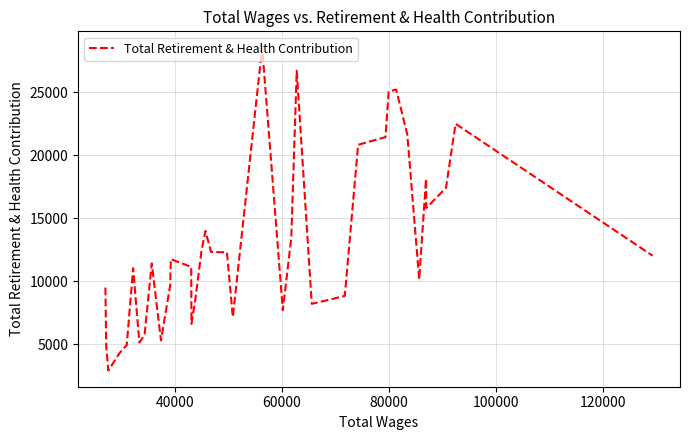

What is the greatest value displayed?

28576